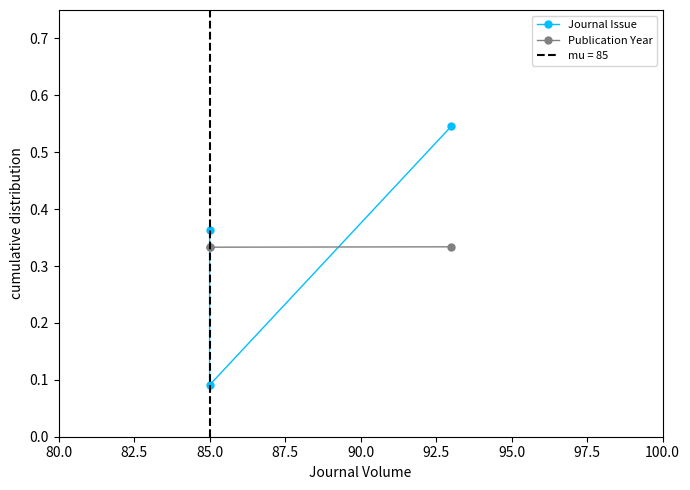

Reading left to right, extract all data points from this chart.

Journal Issue: 0.4	0.1	0.5
Publication Year: 0.3	0.3	0.3